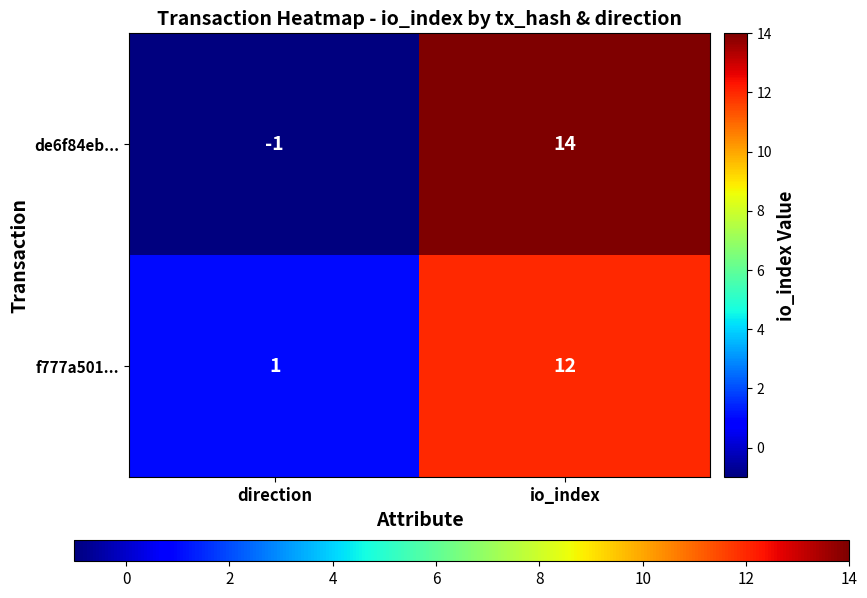

List the series in order of their peak value, lowest first.

f777a501..., de6f84eb...